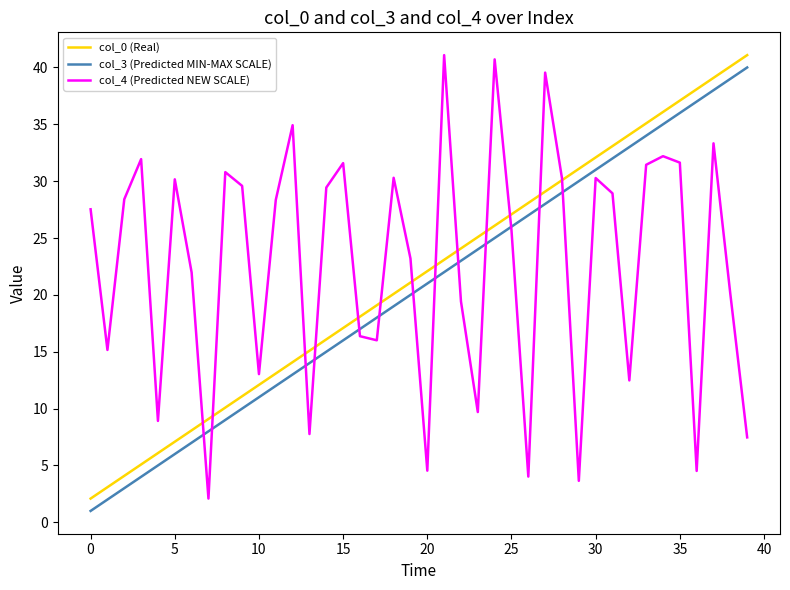

How many values in the col_3 (Predicted MIN-MAX SCALE) series are below 21?

20